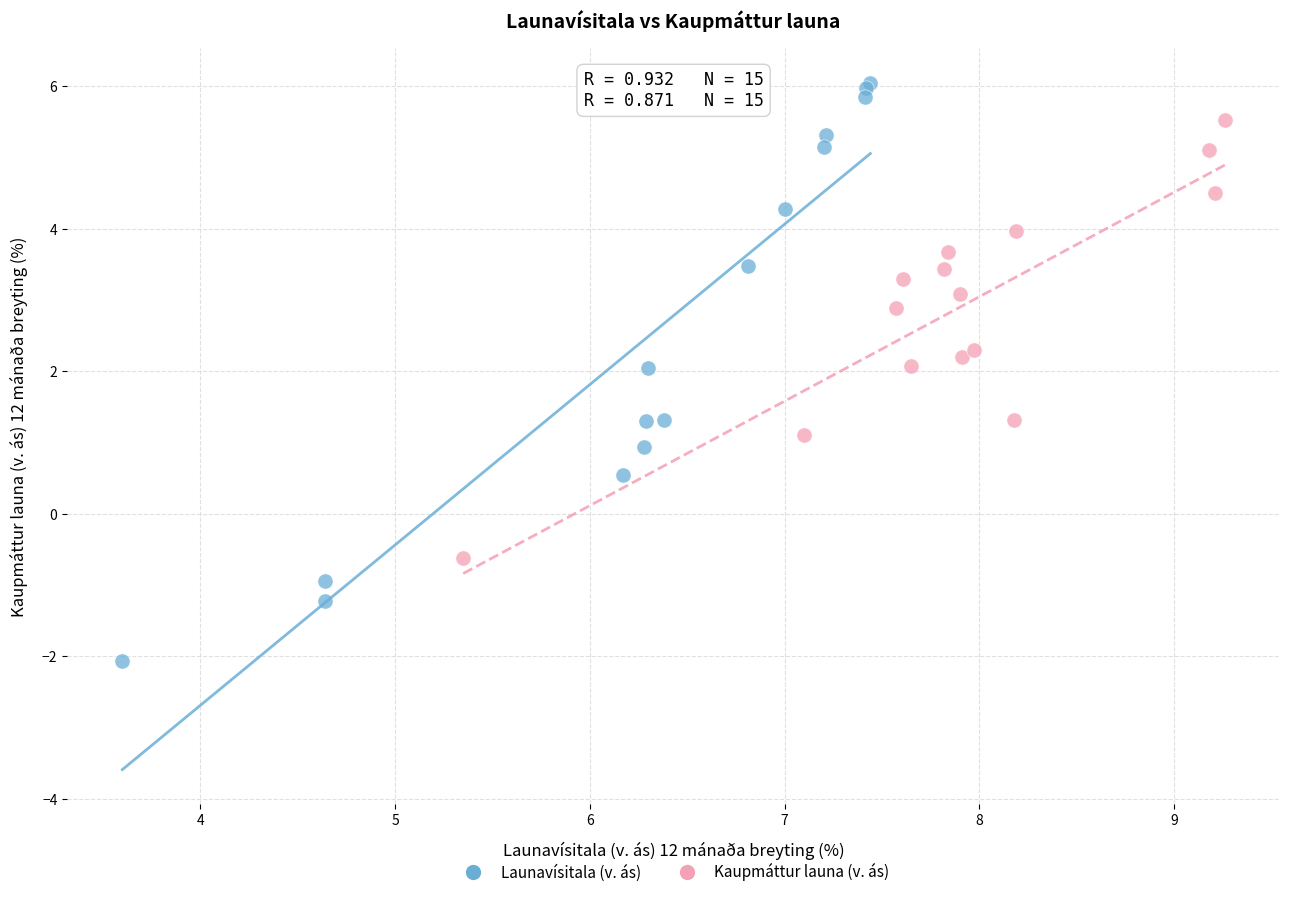

What are all the series names shown in the legend?

Launavísitala (v. ás), Kaupmáttur launa (v. ás)